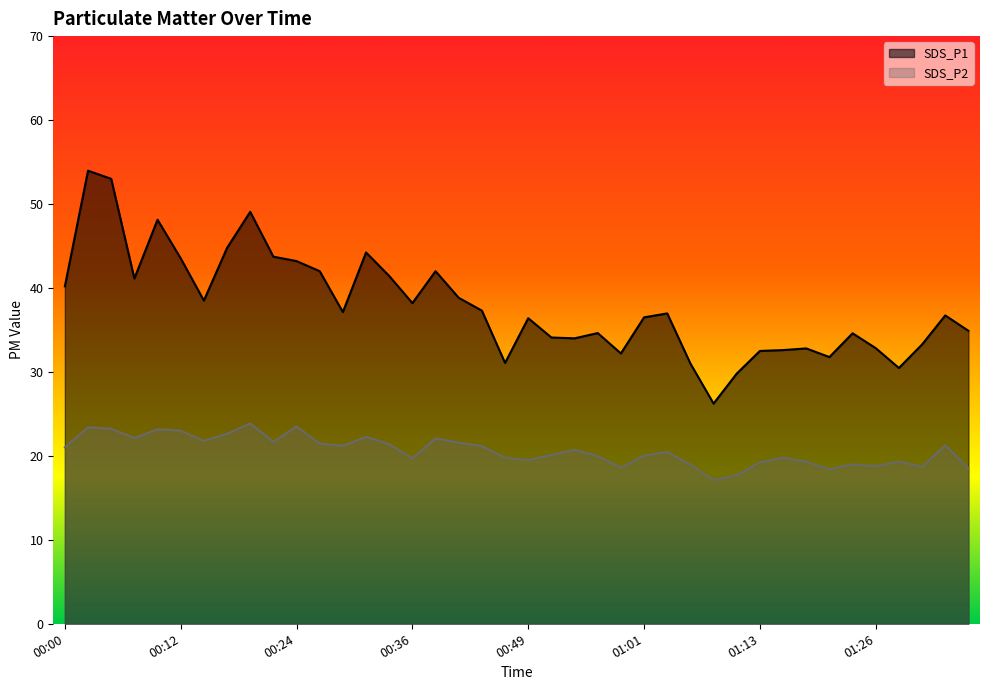

How many distinct data groups are displayed?

2